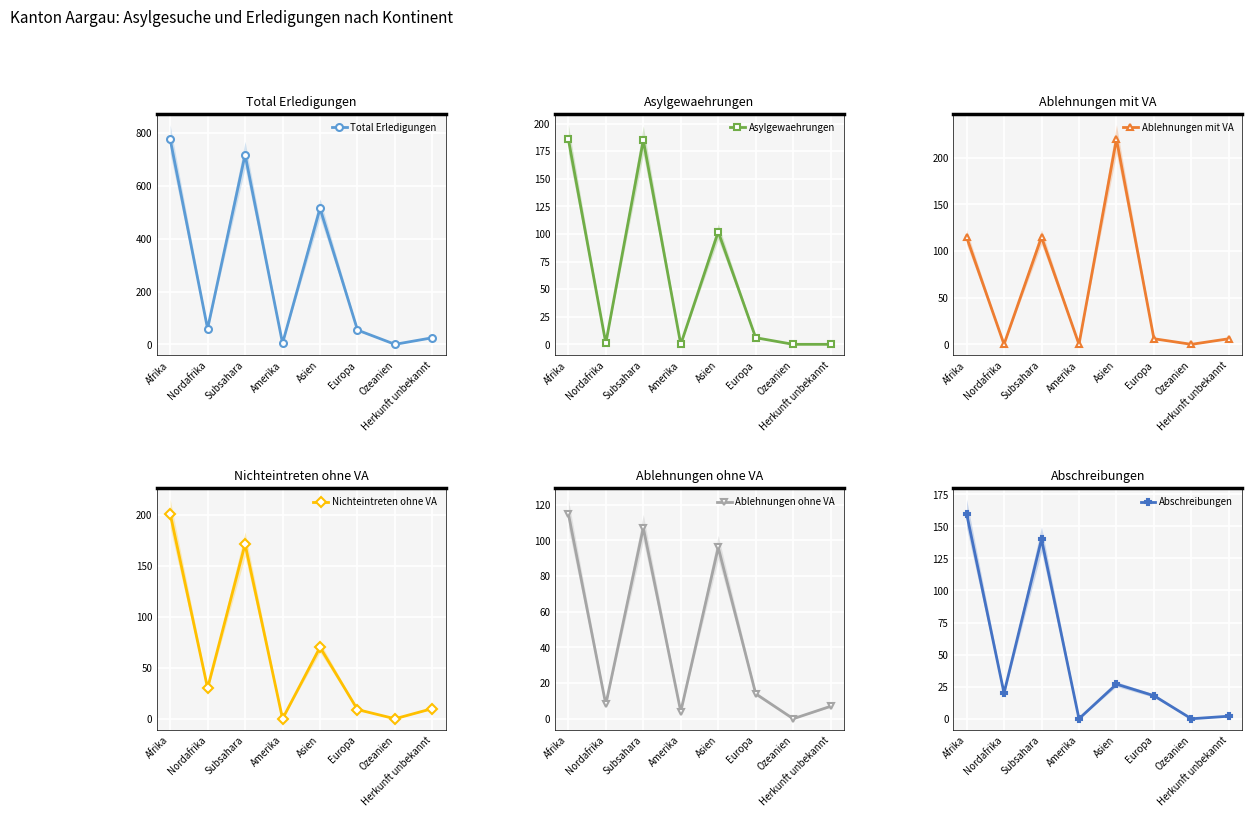

How many intersections are there between Asylgewaehrungen and Nichteintreten ohne VA?

2